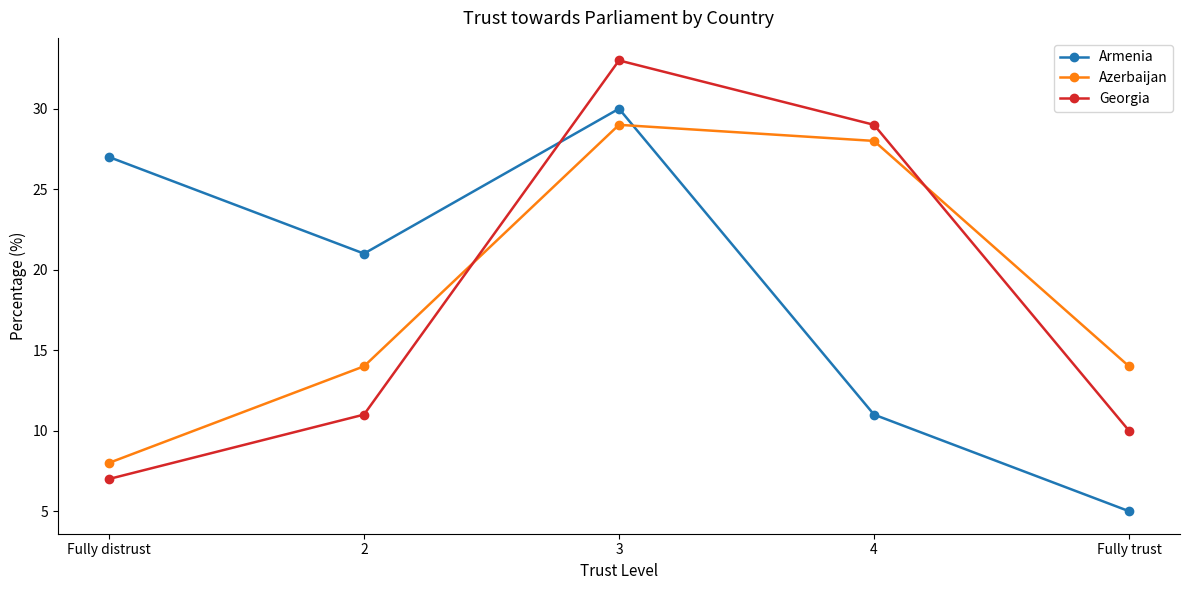

Reading left to right, extract all data points from this chart.

Armenia: 27	21	30	11	5
Azerbaijan: 8	14	29	28	14
Georgia: 7	11	33	29	10